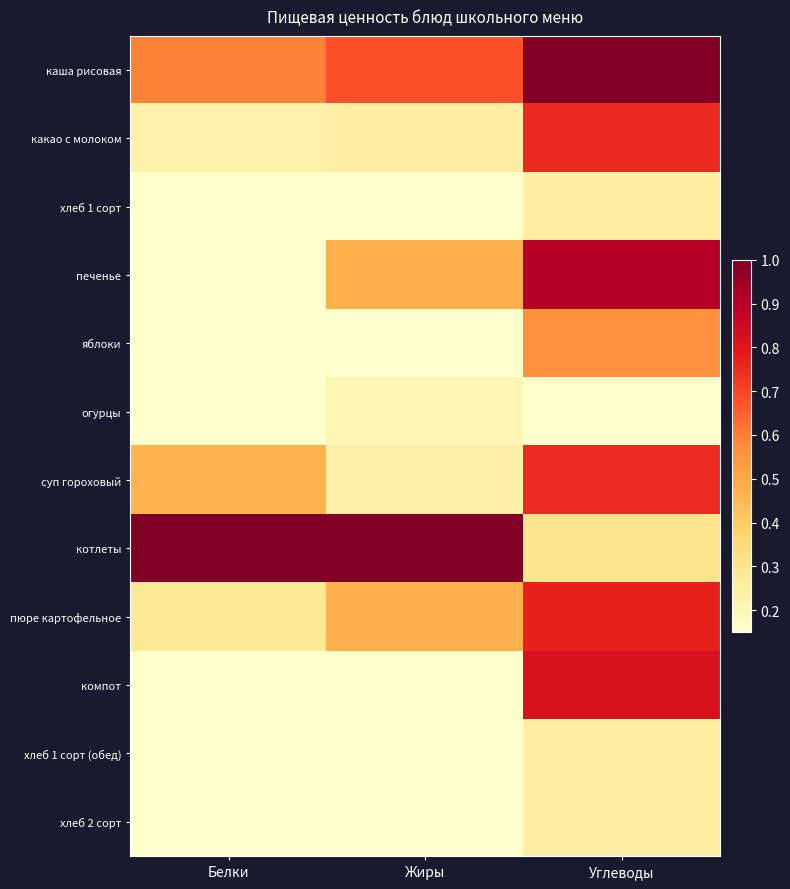

At which category is the sum across all series the highest?

Углеводы